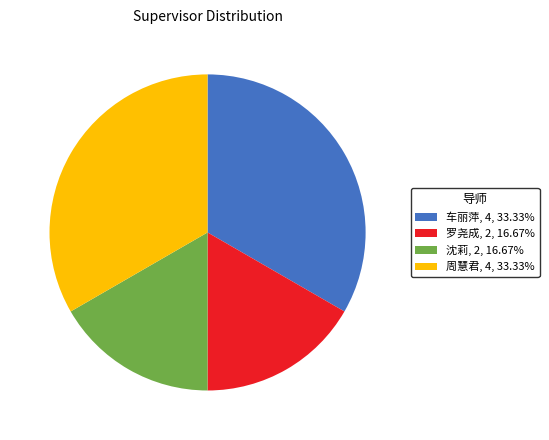

Count the number of slices in the pie.

4